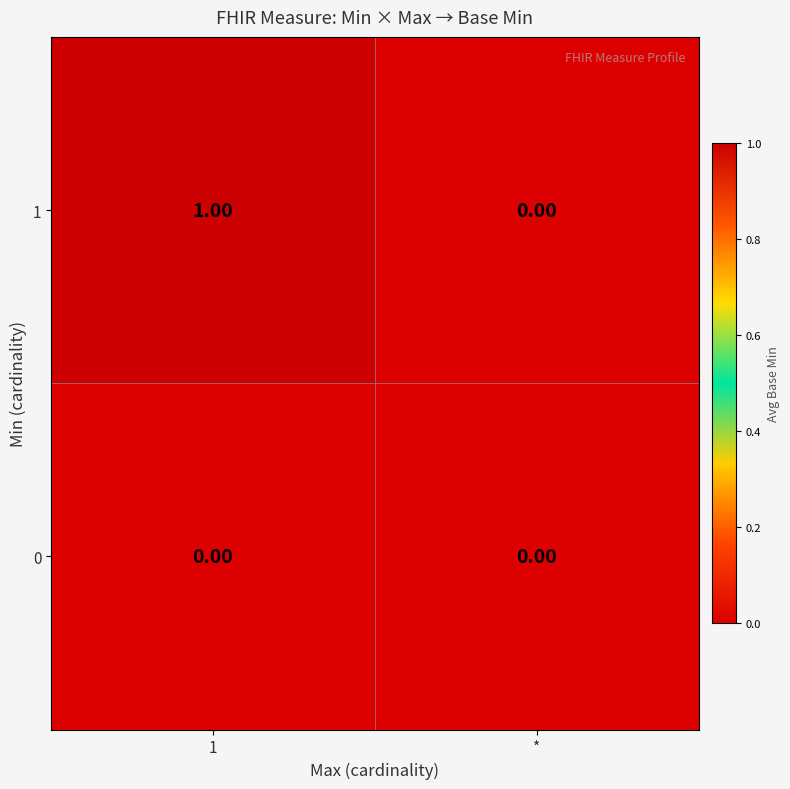

At 1, list the series in order from smallest to largest.

0, 1